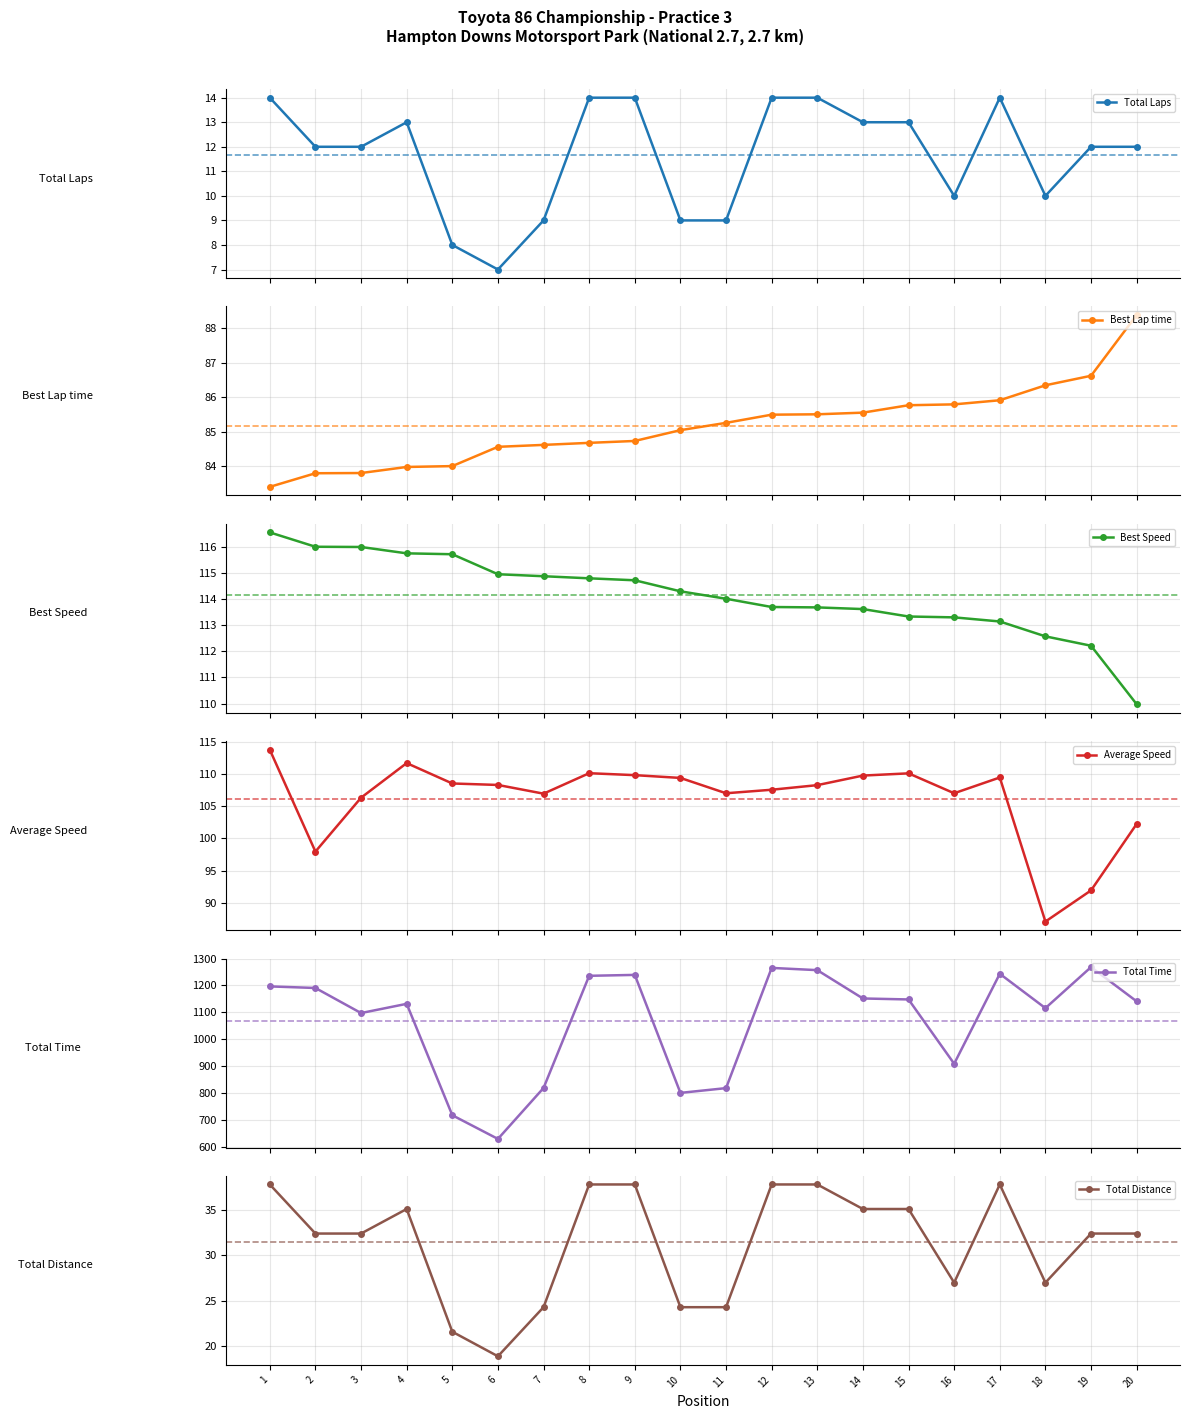

At how many categories does at least one series exceed 912?

14